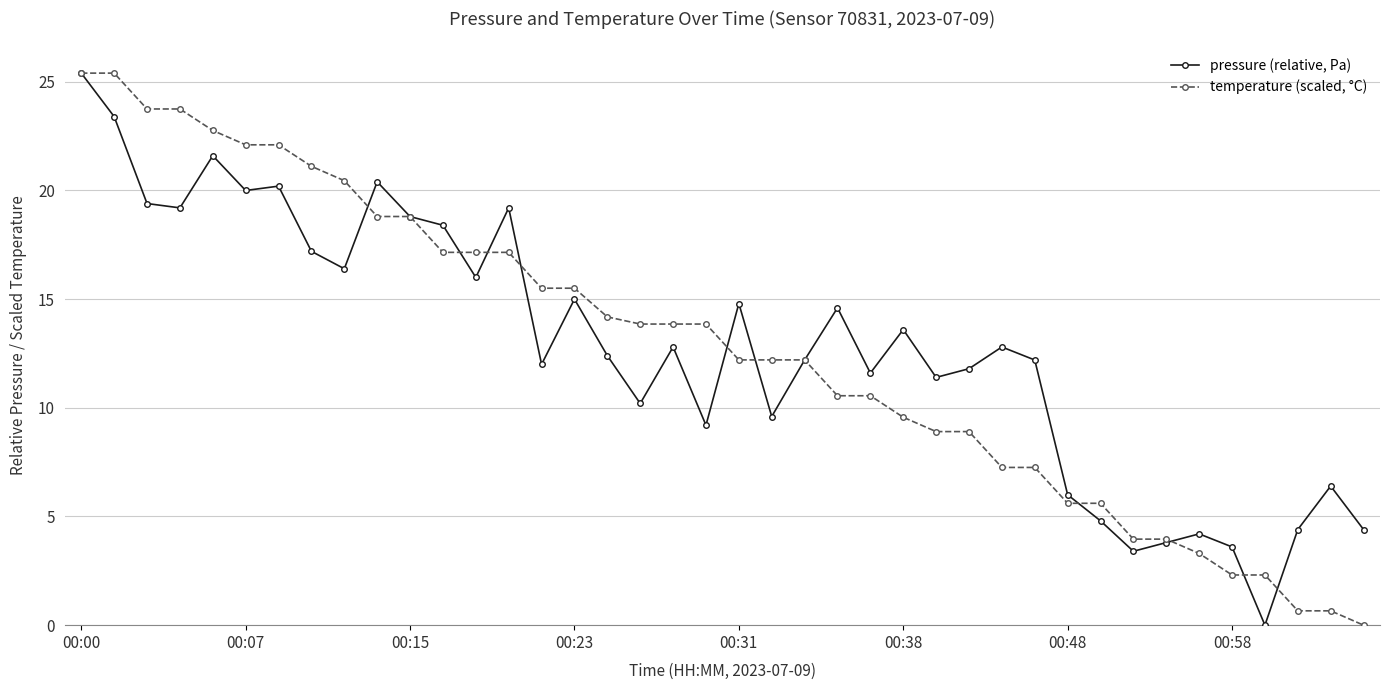

What is the difference between the second highest and second lowest values in the pressure (relative, Pa) series?

20.0